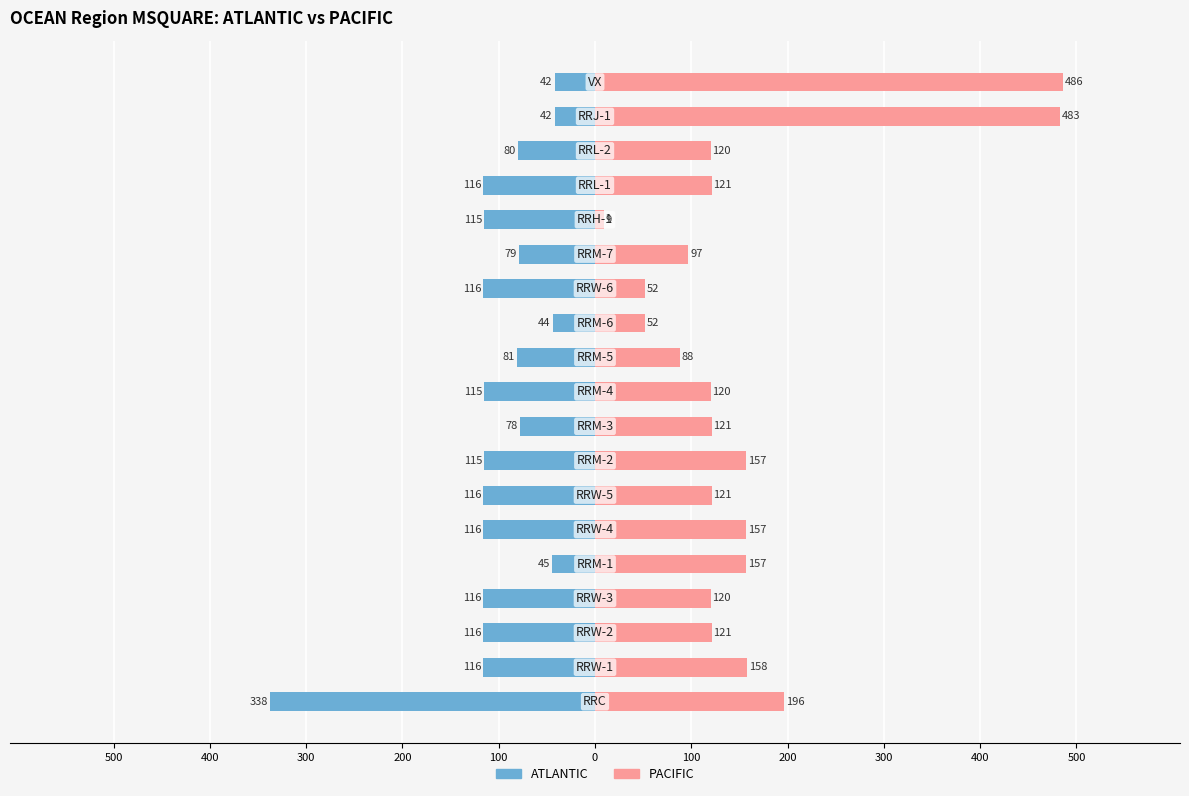

List the series in order of their overall mean, highest first.

PACIFIC, ATLANTIC